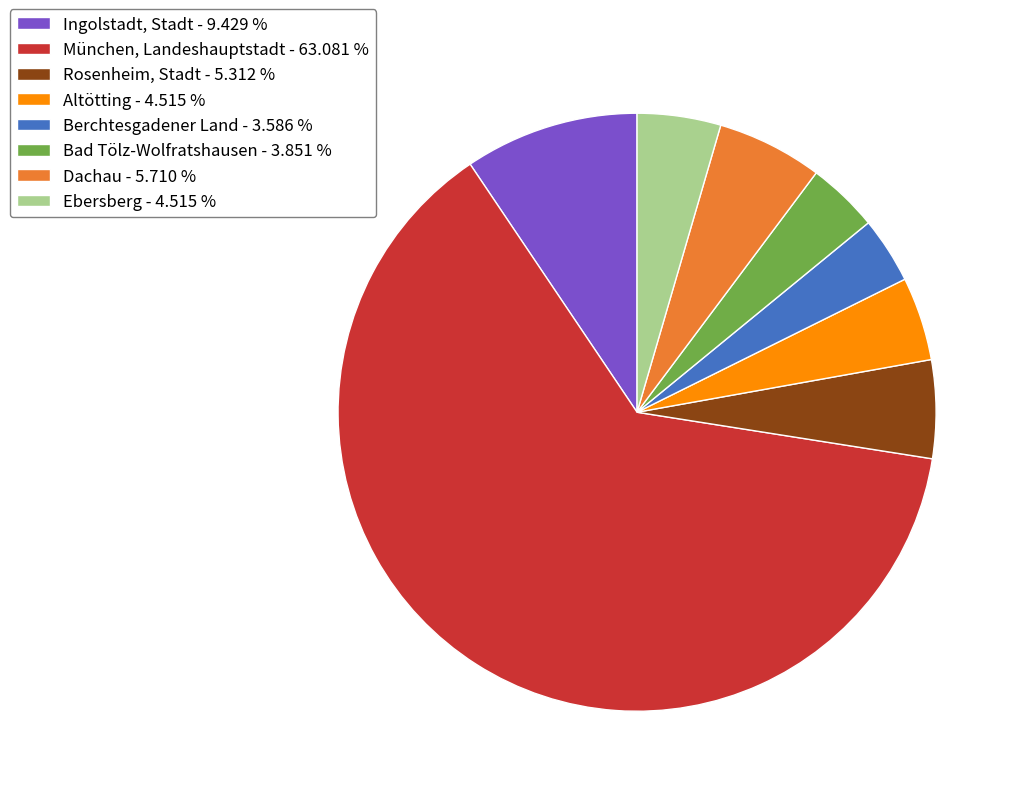

True or false: München, Landeshauptstadt accounts for 63% of the total.

True